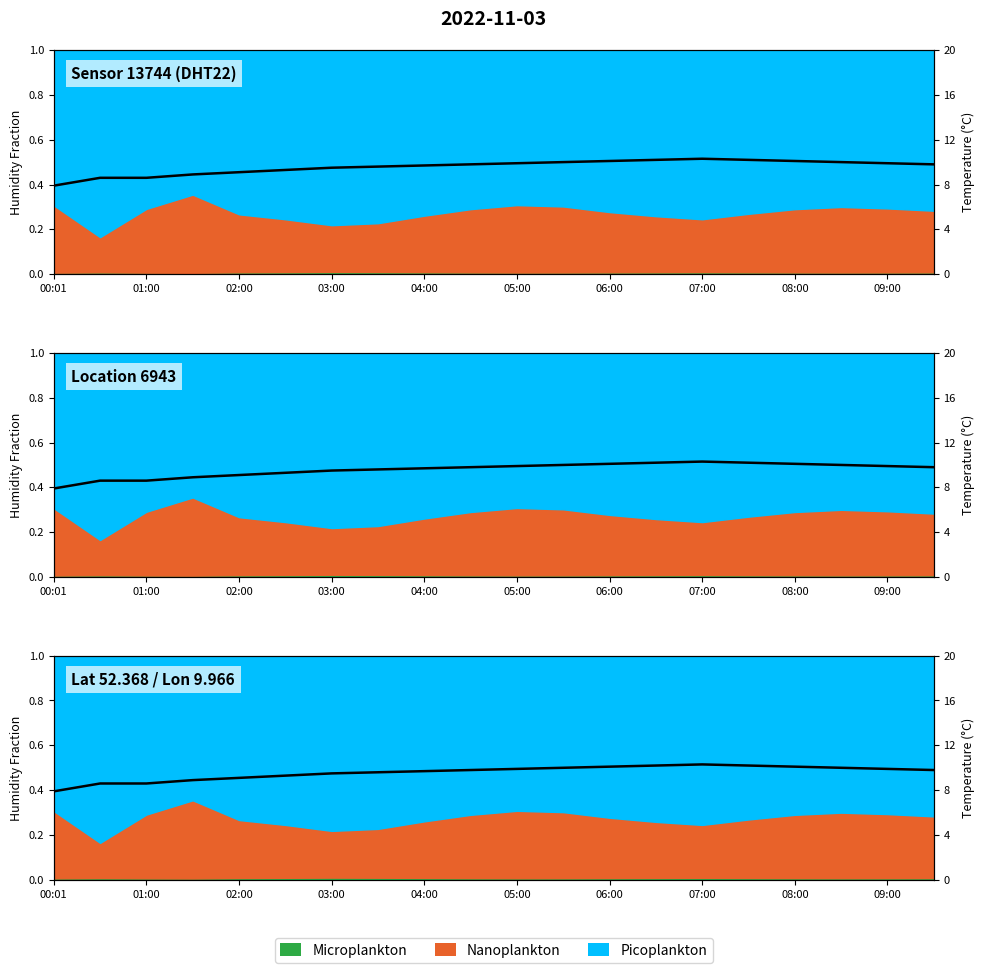

What is the label of the 8th point from the left?

07:00